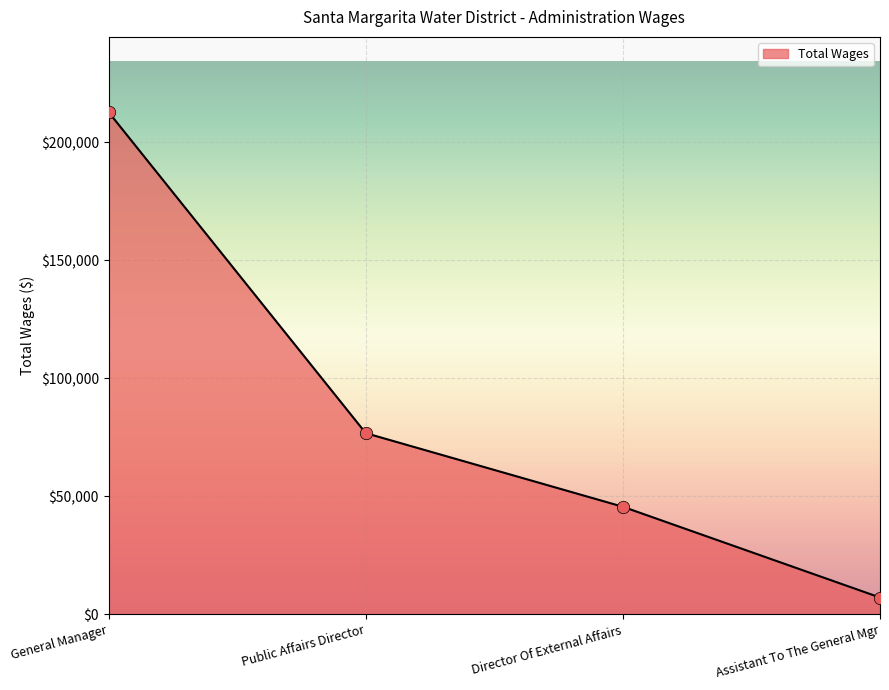

Which has a higher value, Director Of External Affairs or Public Affairs Director?

Public Affairs Director